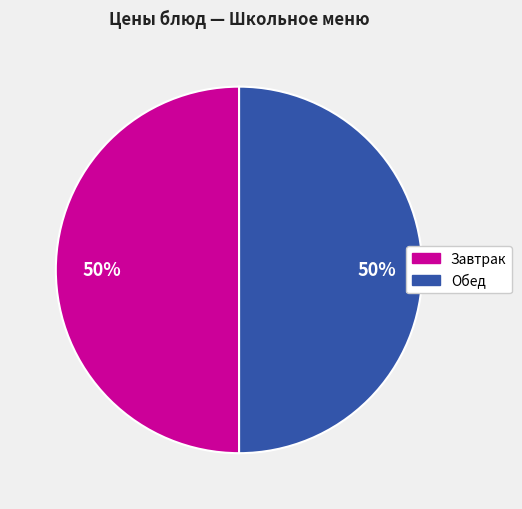

How many segments does this pie chart have?

2